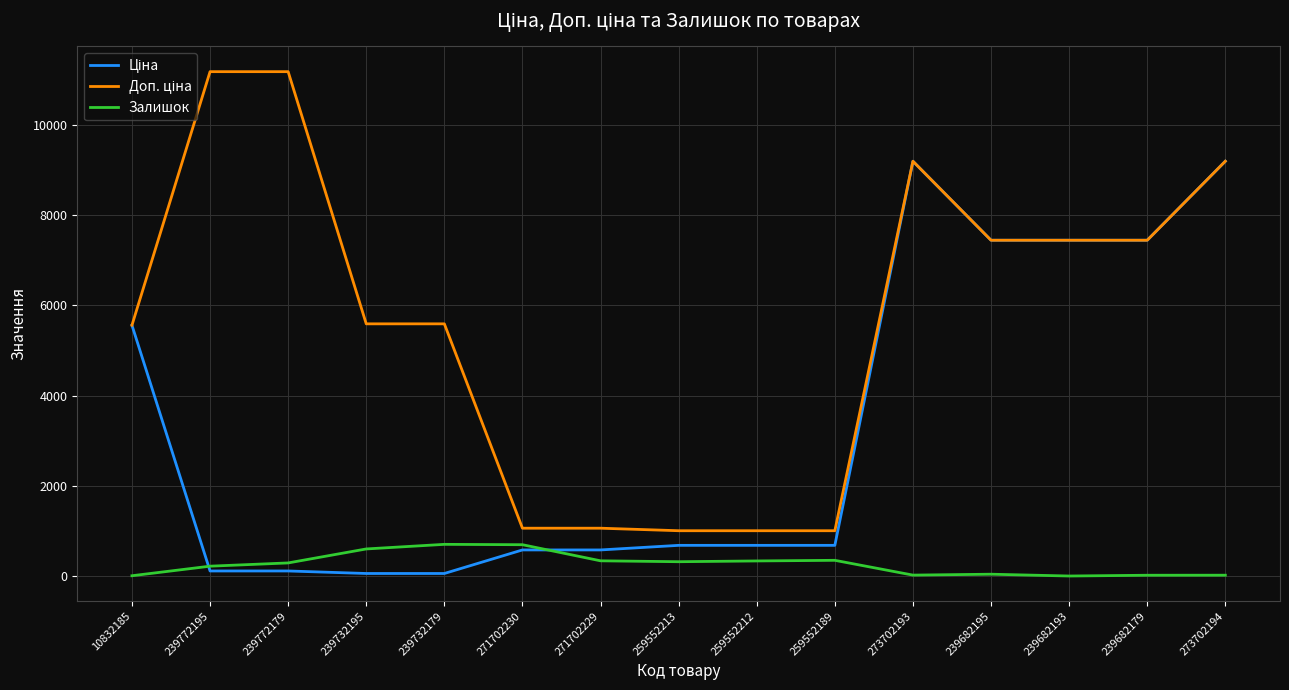

Does the chart display data point markers on the line(s)?

No